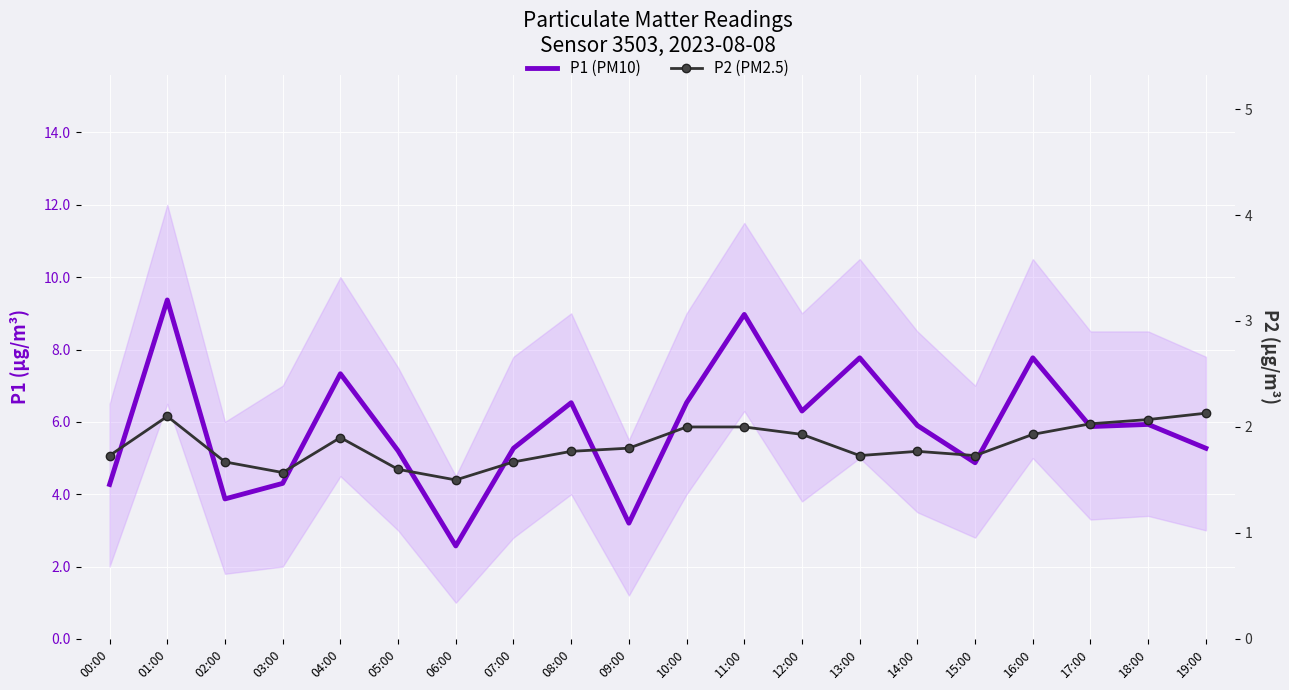

True or false: P2 (PM2.5) has a value of 0.8 at 16:00.

False